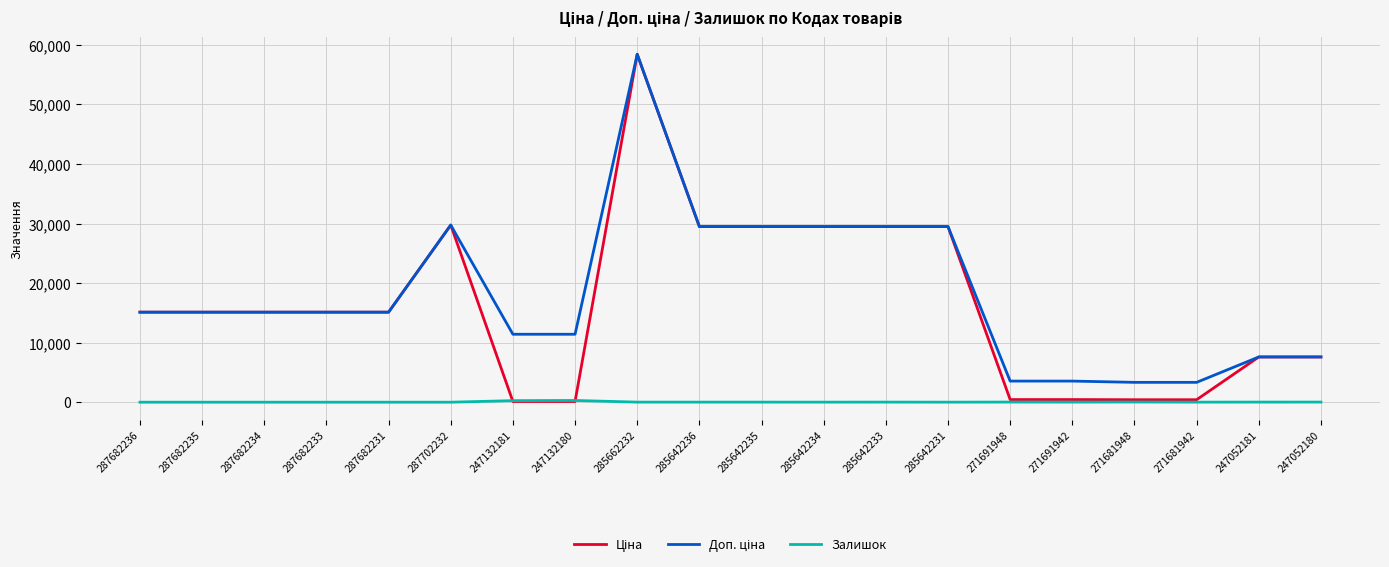

At which category is the sum across all series the highest?

285662232